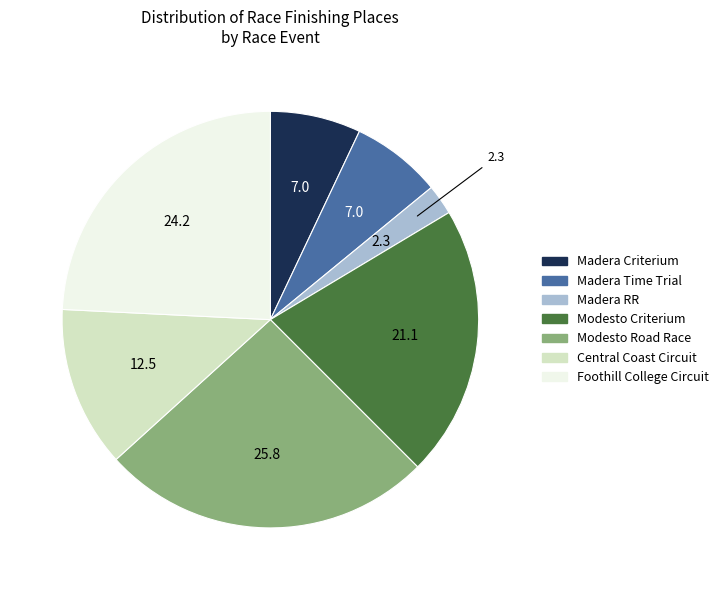

Does any single category account for the majority?

No